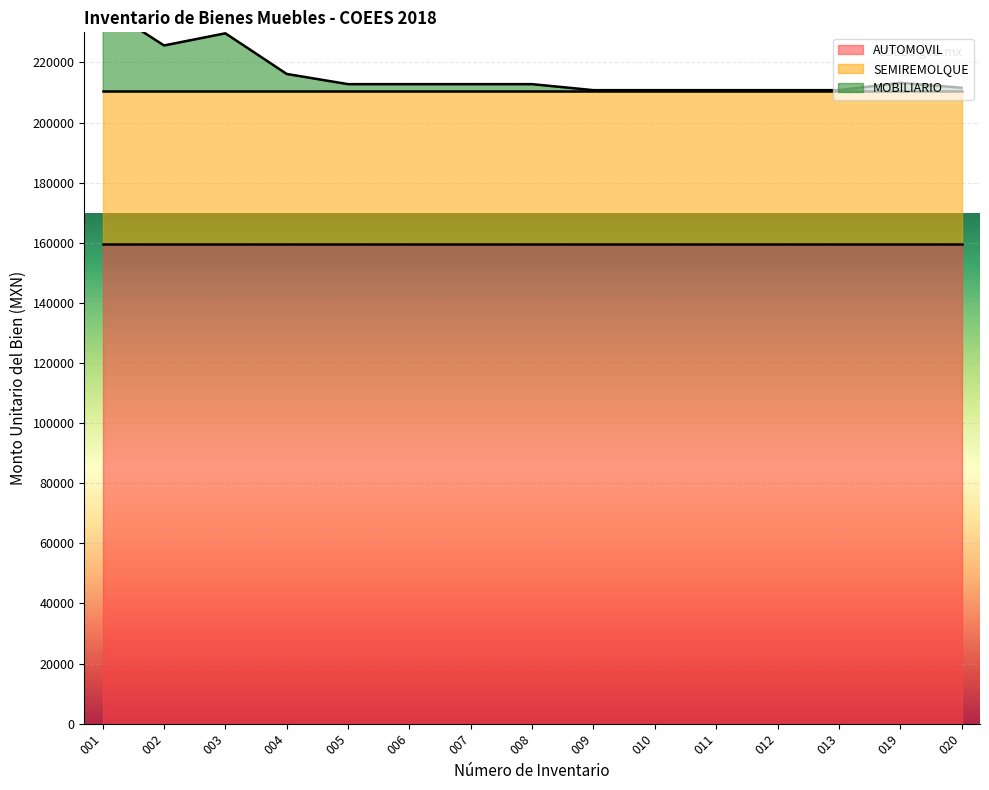

What is the sum of the MOBILIARIO values at 009 and 008?

2519.6